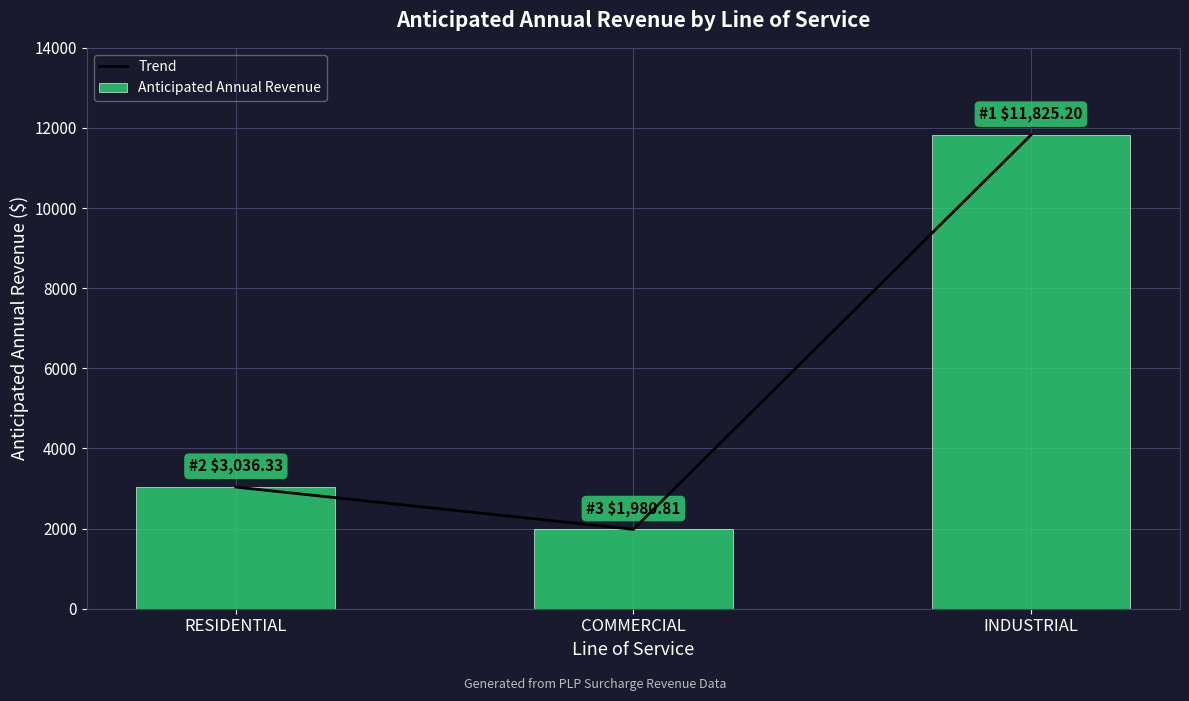

Read the Anticipated Annual Revenue value at RESIDENTIAL.

3036.3